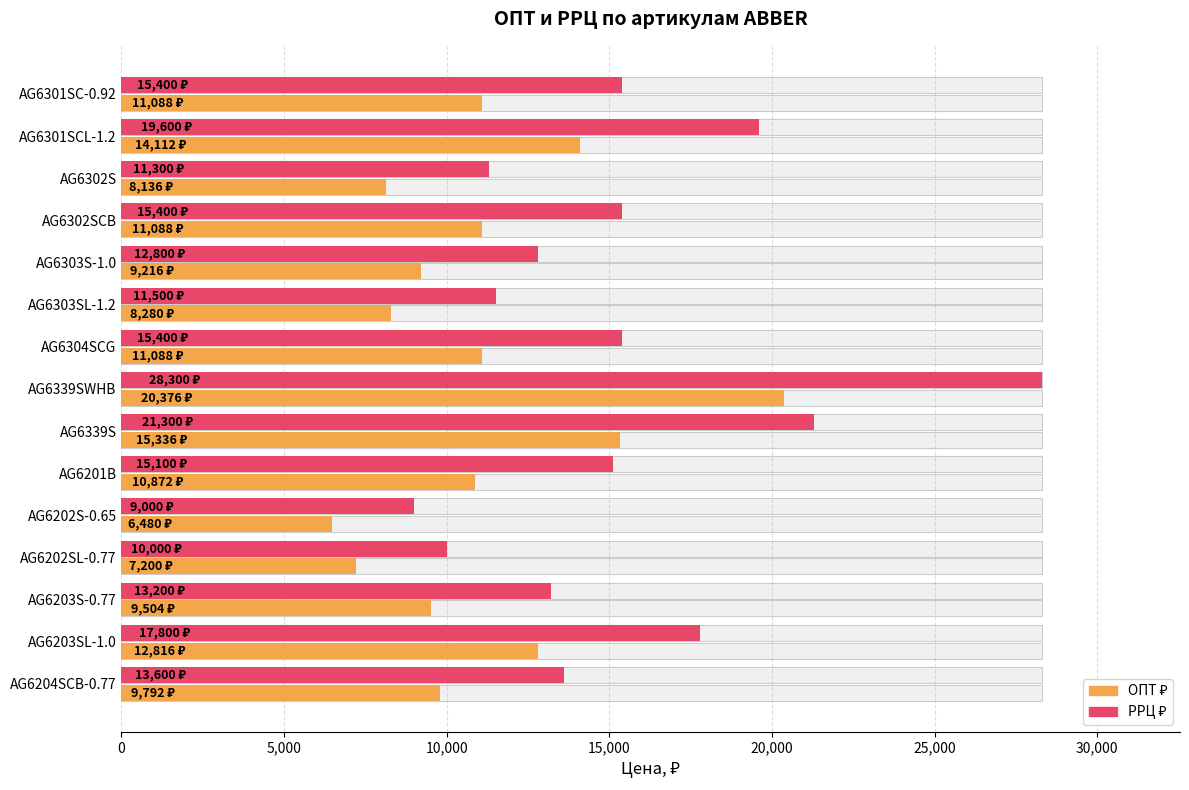

How many bars are there in total?

30